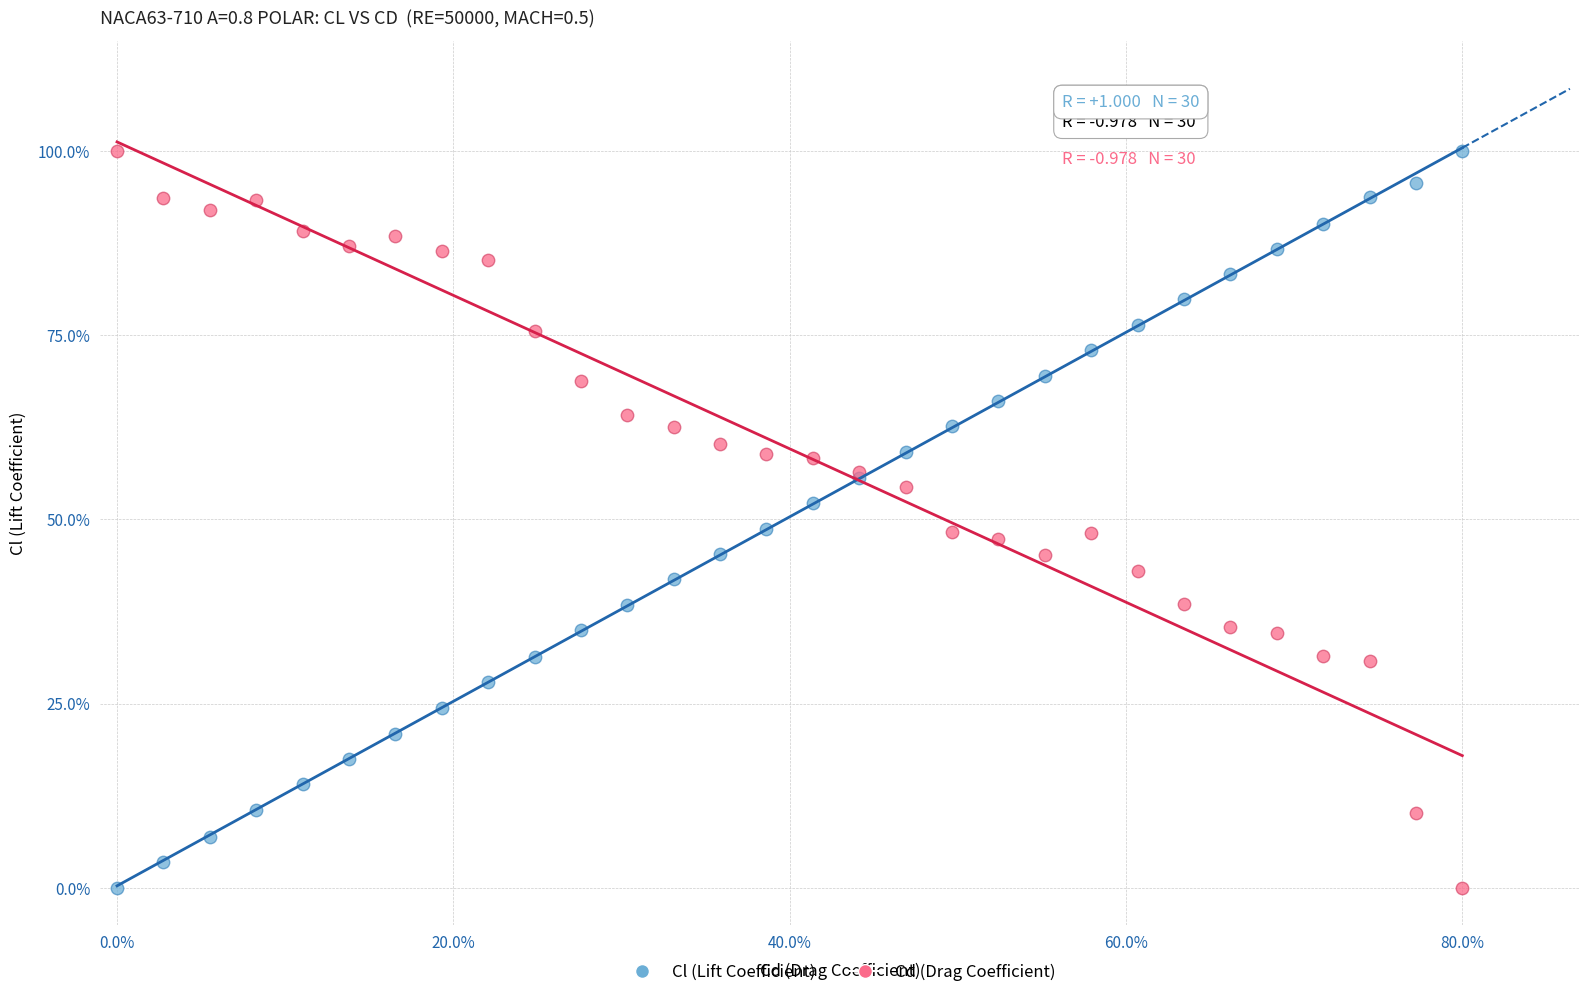

What is the X range (max minus min) for the scatter plot?

80.0